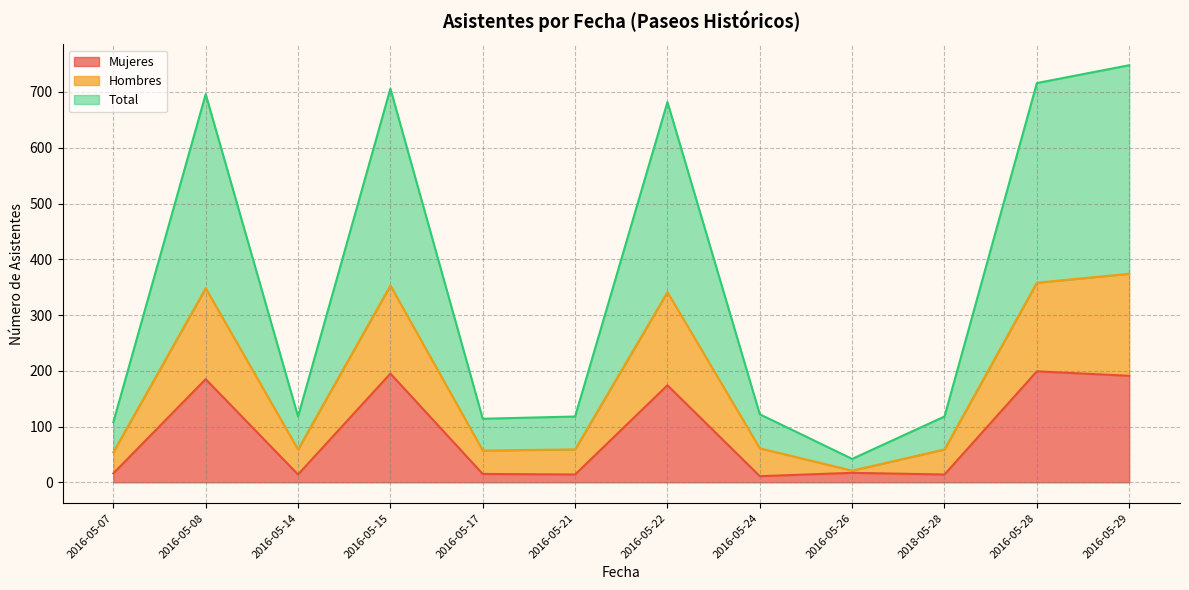

What is the minimum value shown in the chart?

11